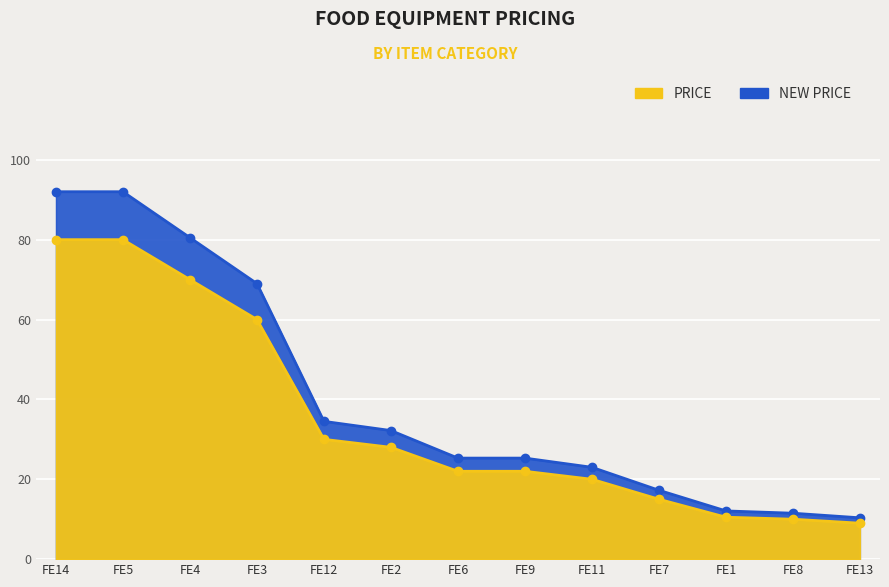

The PRICE series shows 4.9 at FE1. True or false?

False